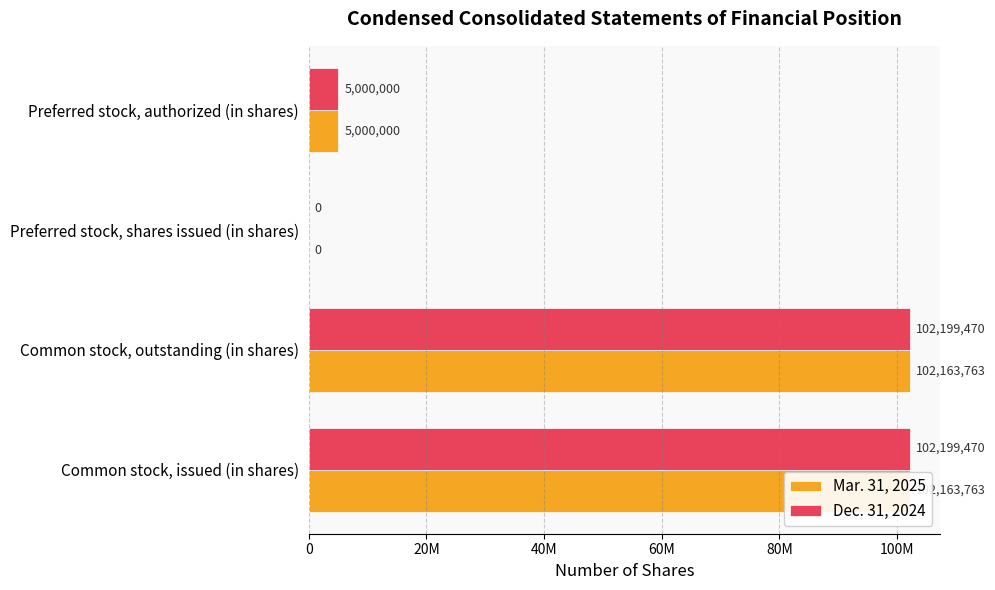

What is the sum of the Mar. 31, 2025 values at Common stock, issued (in shares) and Preferred stock, authorized (in shares)?

107163763